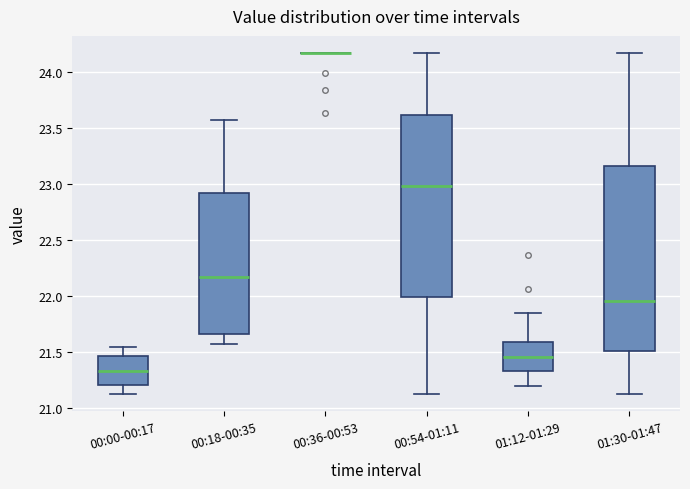

Reading left to right, read every box against the y-axis: the position of its median line, the range the box covers, and the ends of its whiskers. The values are not printed on the chart, so give them approximately, as read against the axis.

00:00-00:17: median 21.35, box 21.20 to 21.45, whiskers 21.10 to 21.55
00:18-00:35: median 22.15, box 21.65 to 22.90, whiskers 21.55 to 23.55
00:36-00:53: box collapsed to a line at 24.15, whiskers 24.15 to 24.15
00:54-01:11: median 23.00, box 22.00 to 23.60, whiskers 21.10 to 24.15
01:12-01:29: median 21.45, box 21.35 to 21.60, whiskers 21.20 to 21.85
01:30-01:47: median 21.95, box 21.50 to 23.15, whiskers 21.10 to 24.15